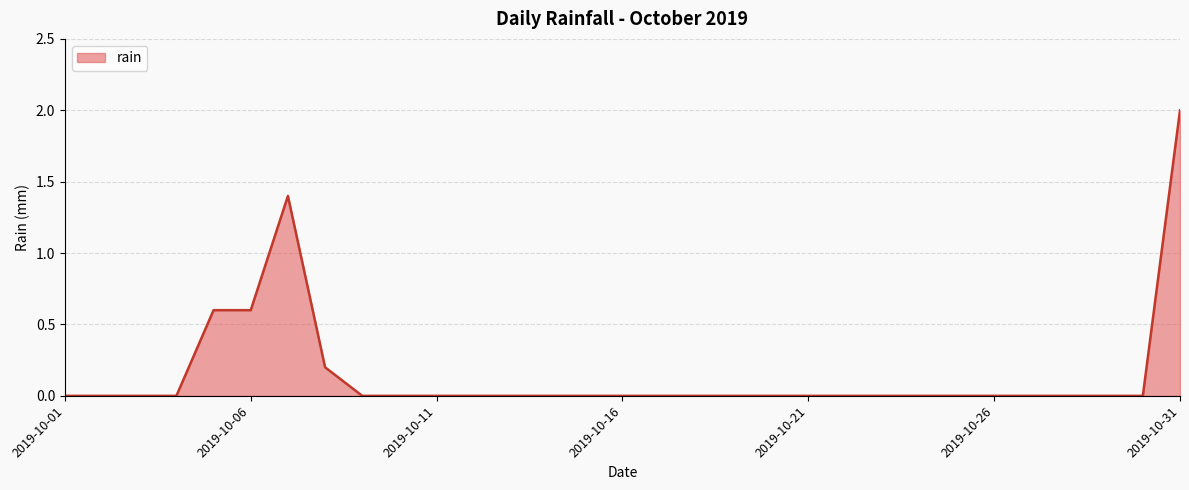

What is the maximum value shown in the chart?

2.0